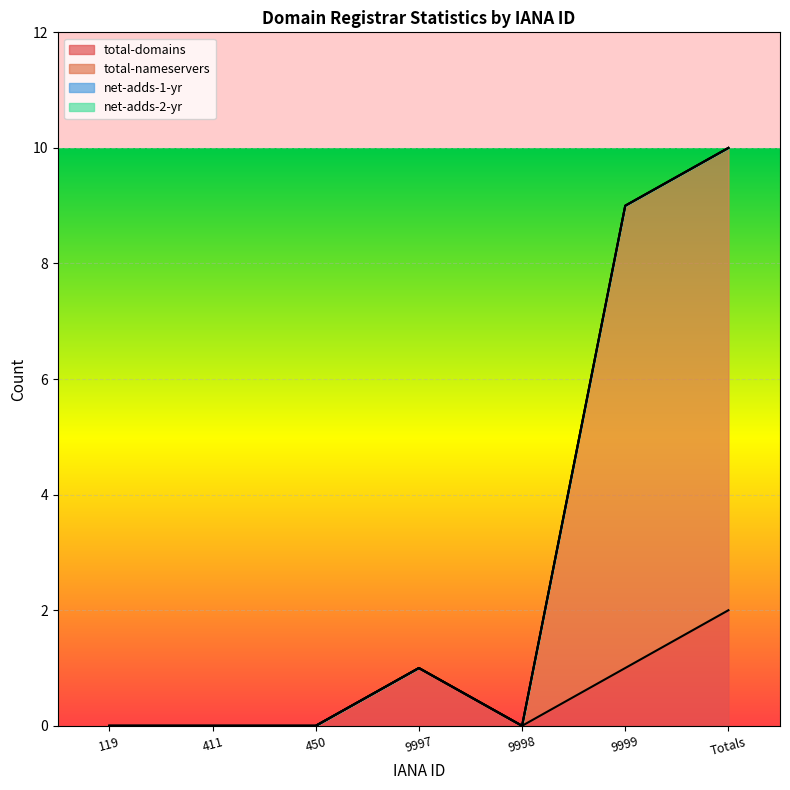

How many interior local peaks does the total-nameservers series have?

1